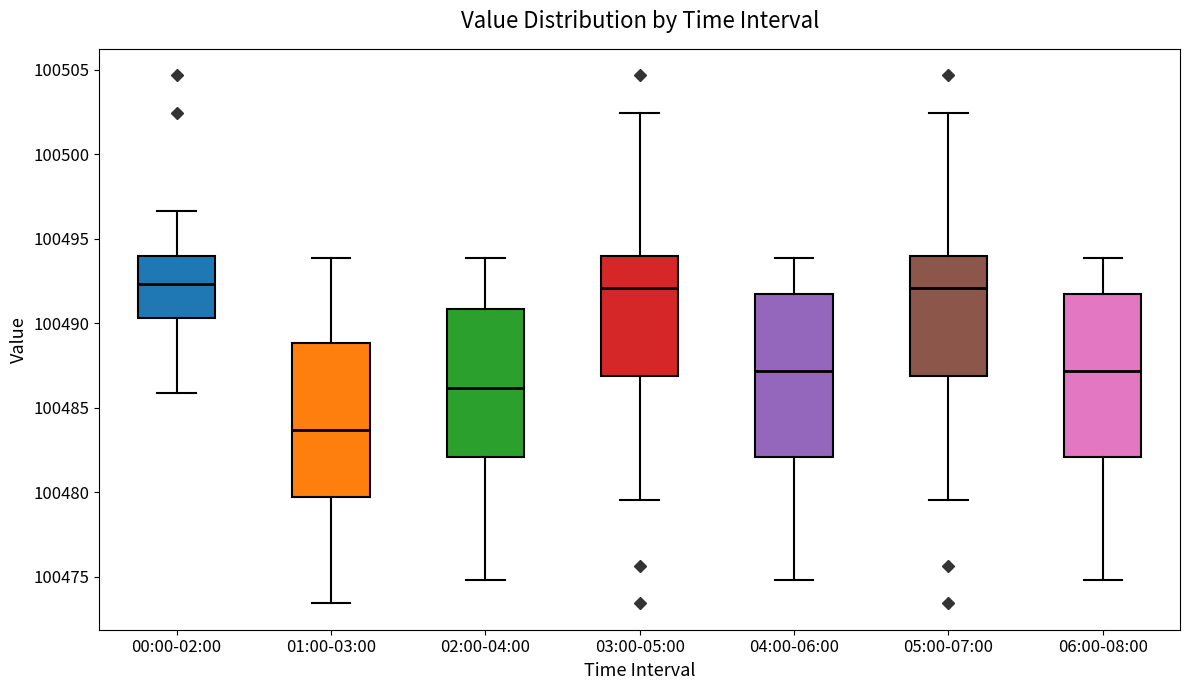

Where is the upper edge of the box for 06:00-08:00 on the y-axis? The values are not printed on the chart, so give them approximately, as read against the axis.

100491.5